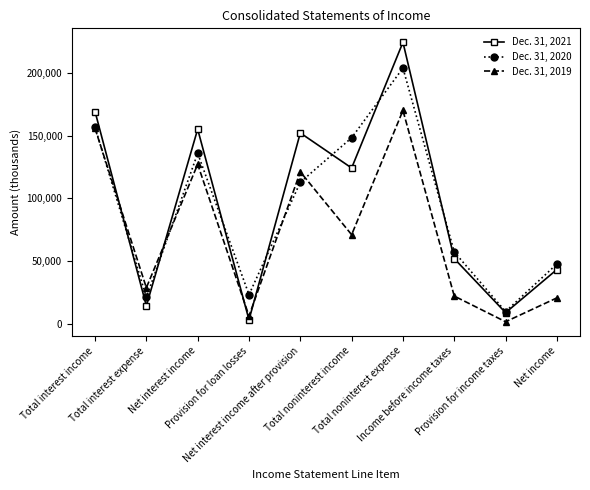

What is the approximate value of Dec. 31, 2019 at Net interest income after provision, to the nearest 10?

121170